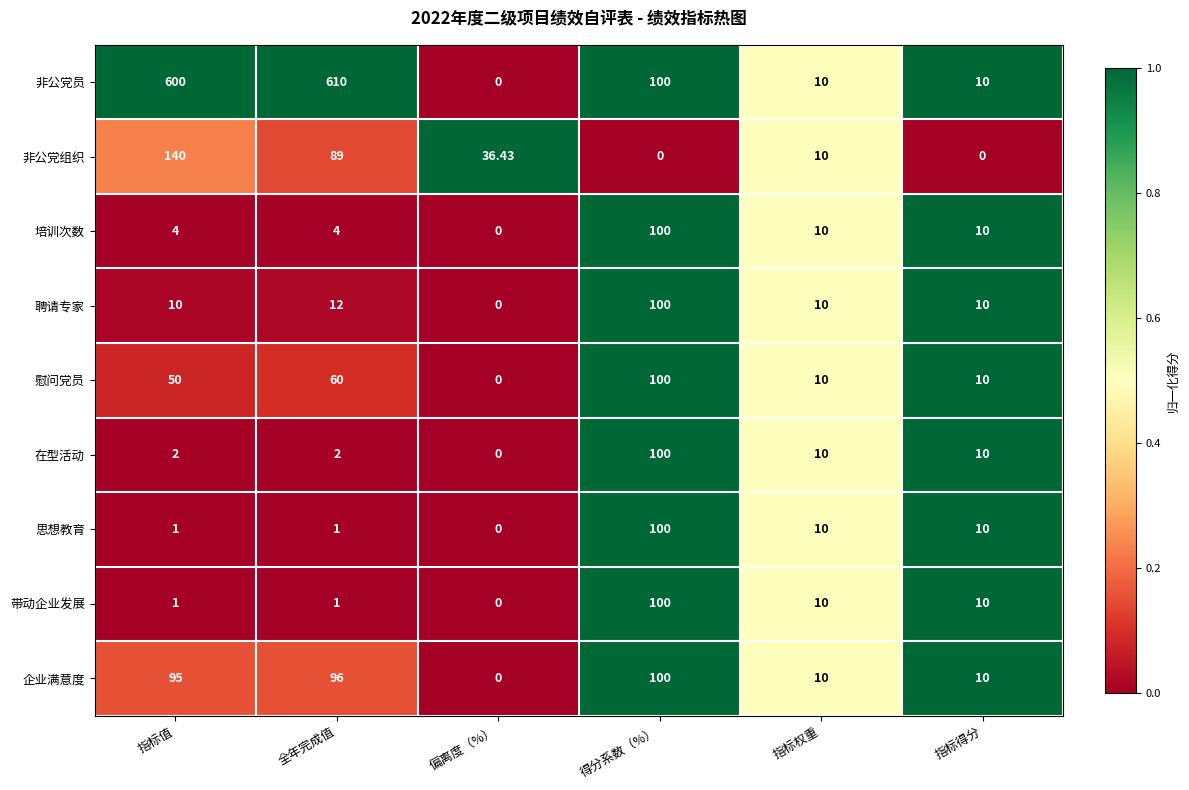

At which label does 思想教育 first exceed 10?

得分系数（%）